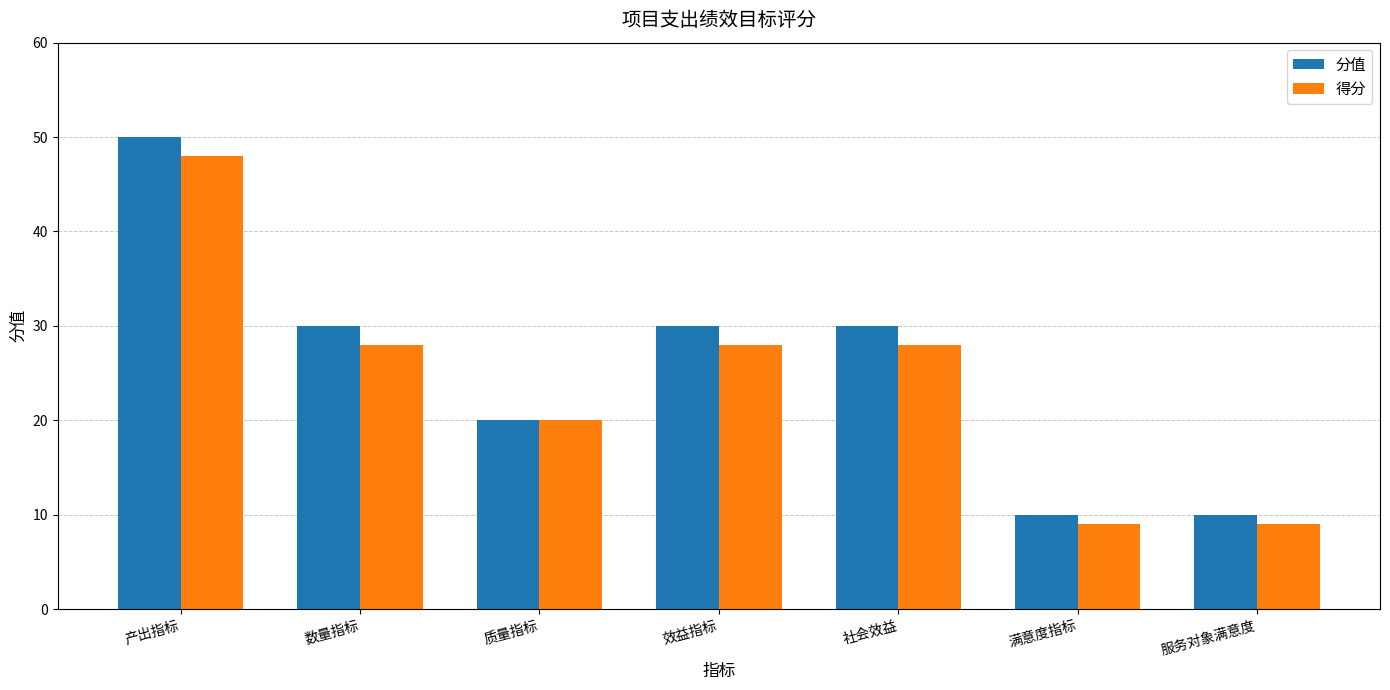

Which series changed the most between 数量指标 and 质量指标?

分值